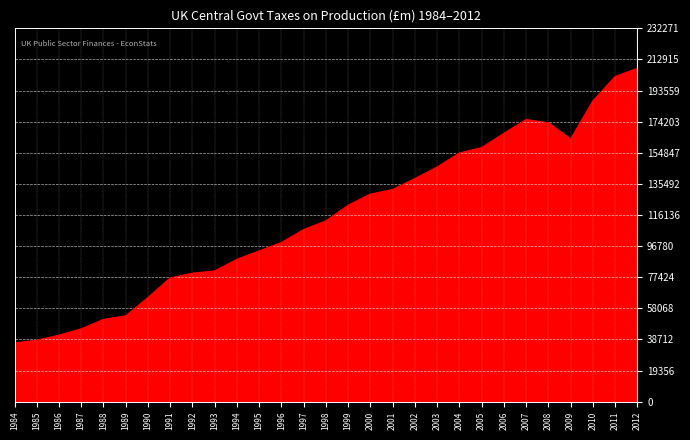

What is the difference between the values at 1988 and 2009?

112223